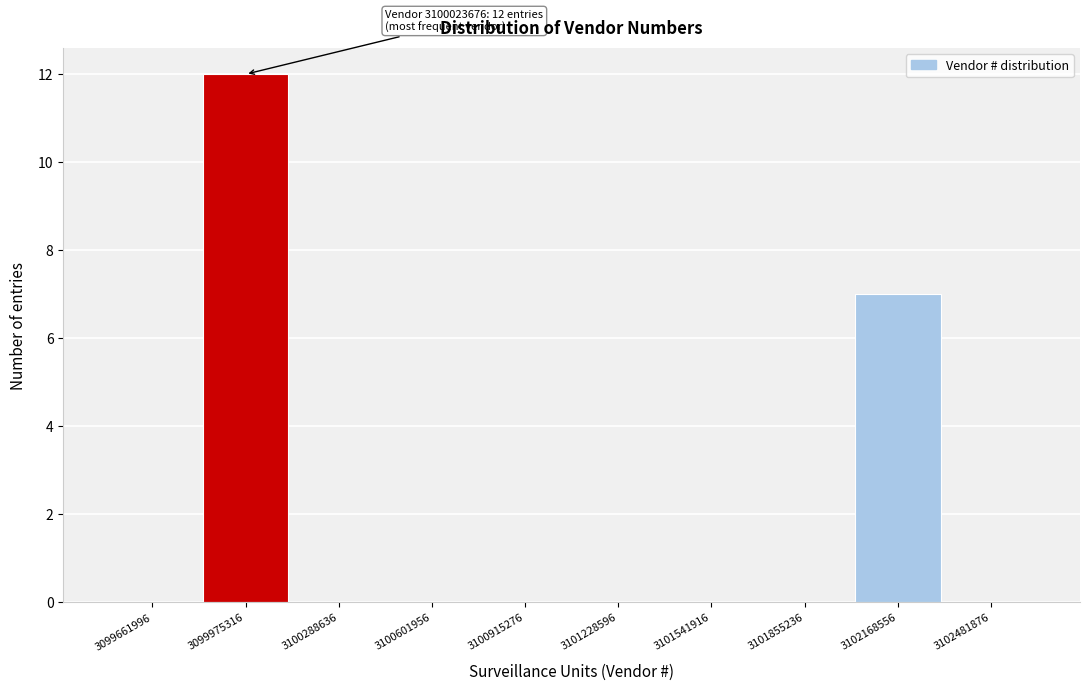

Over which range of the x-axis is the bar tallest?

3099800000 to 3100150000